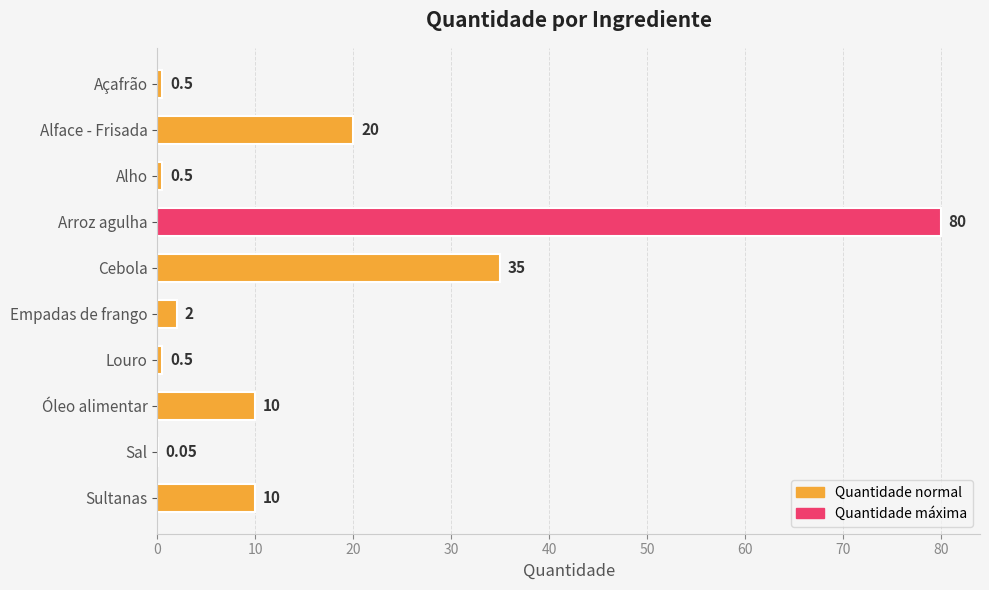

Which category has the highest value across all series?

Arroz agulha